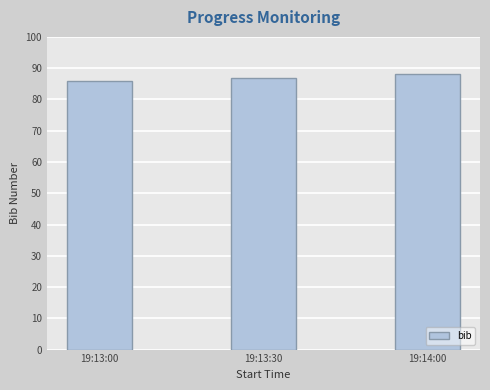

What is the sum of all values?

261